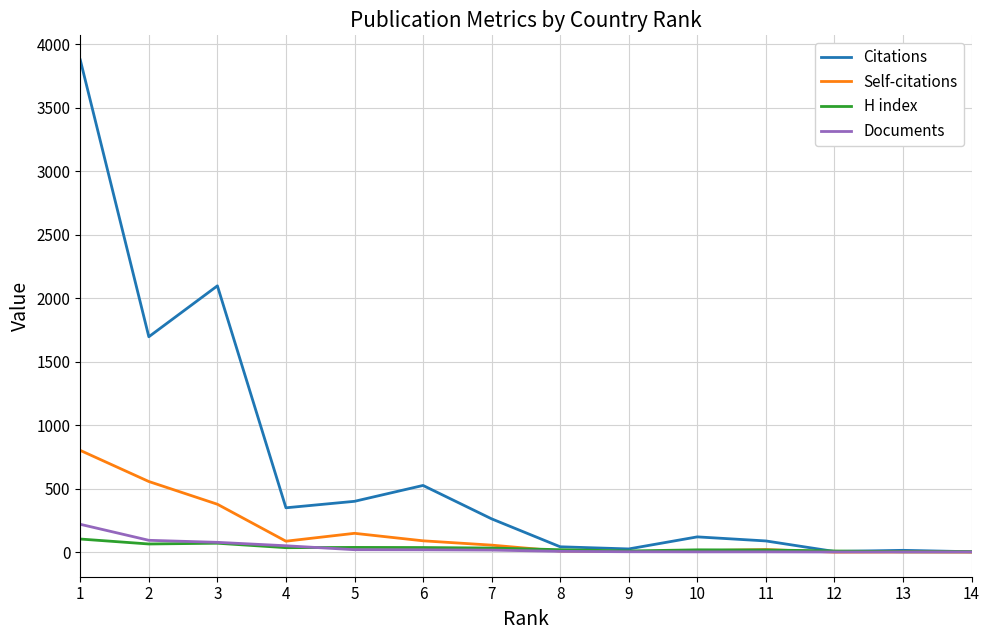

What is the average value of the Self-citations series?

154